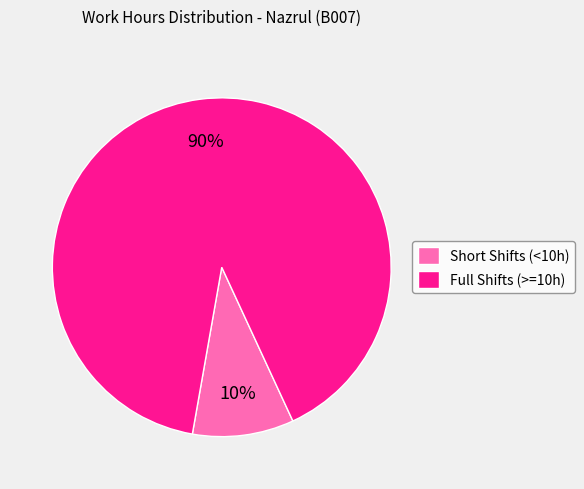

Is the sum of Full Shifts (>=10h) and Short Shifts (<10h) greater than half?

Yes